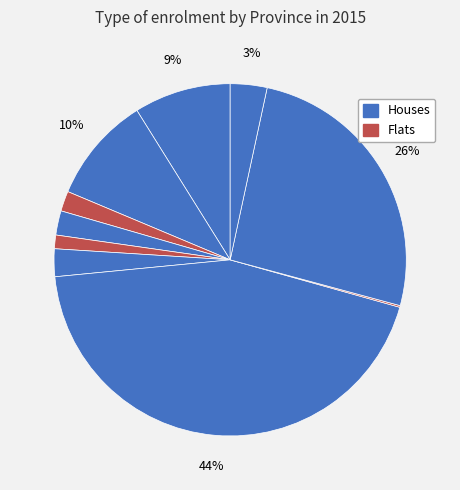

Which slice is the smallest?

PE